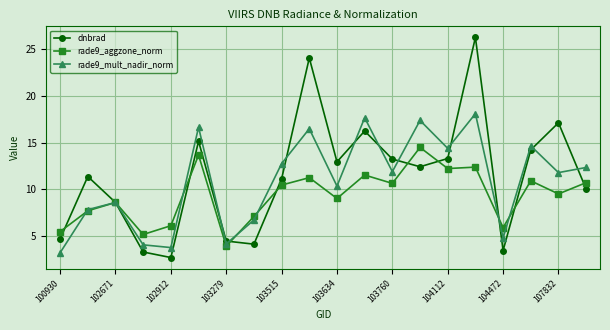

In dnbrad, how many points are higher than both neighbors (excluding endpoints)?

6